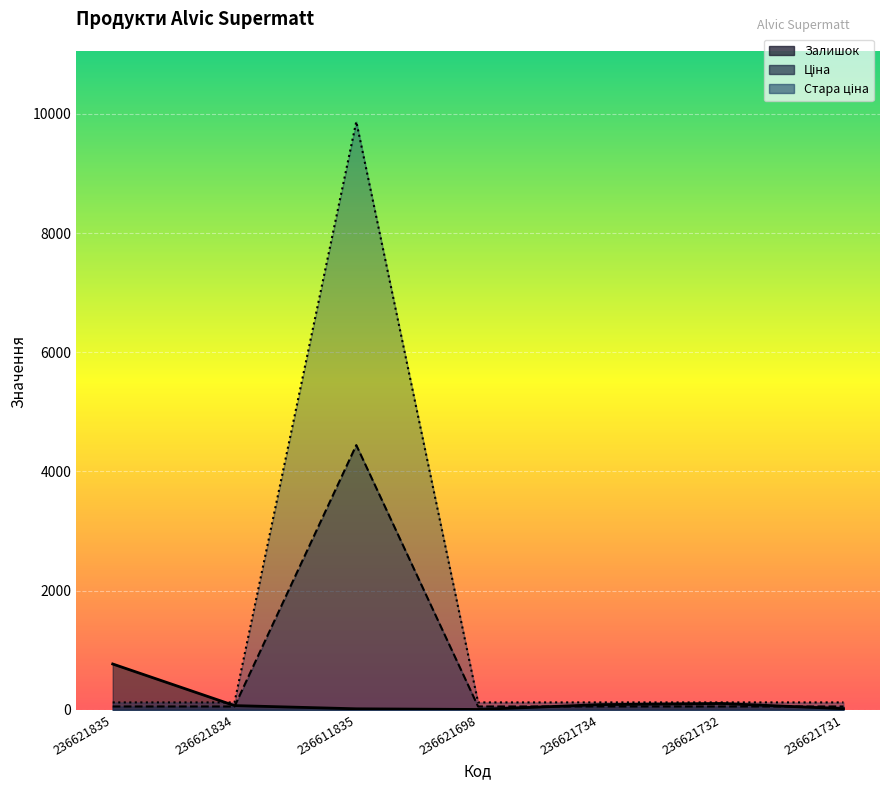

What is the spread (max minus min) of values at 236611835?

9852.6